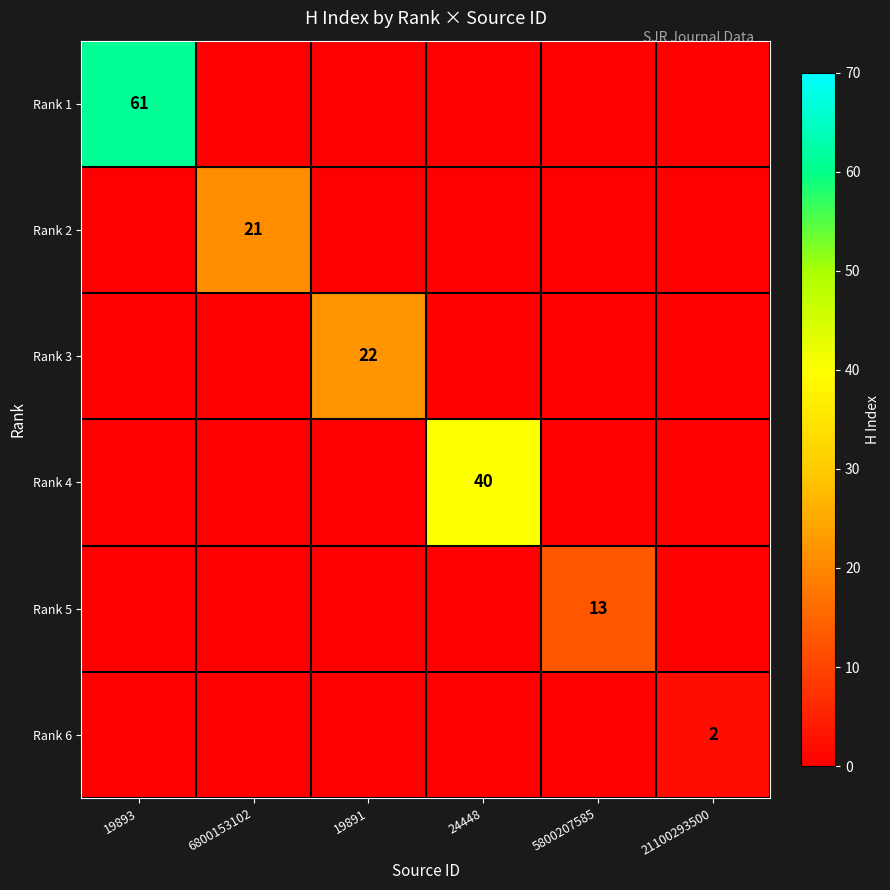

The value of Rank 4 at 24448 is 40. True or false?

True